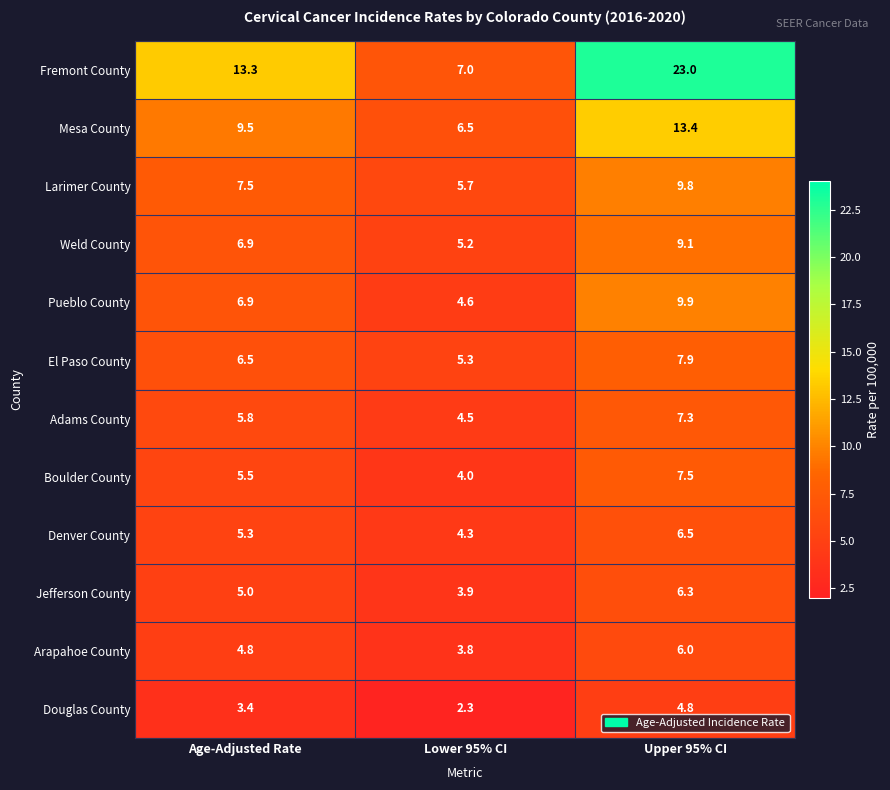

Between Age-Adjusted Rate and Lower 95% CI, which series saw the biggest shift?

Fremont County